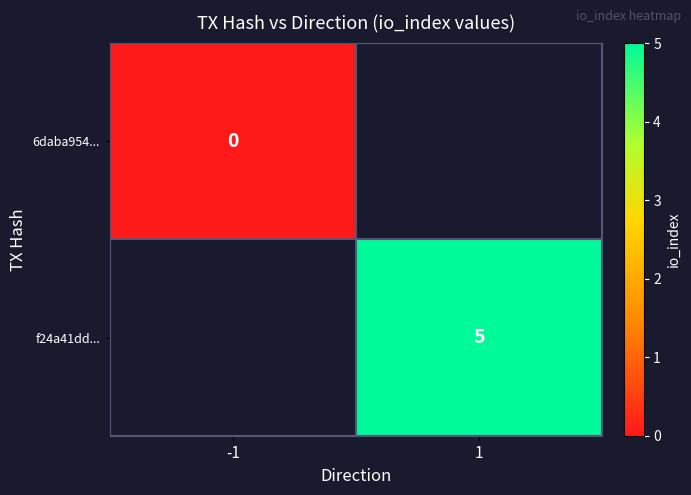

How many data points does each series have?

2